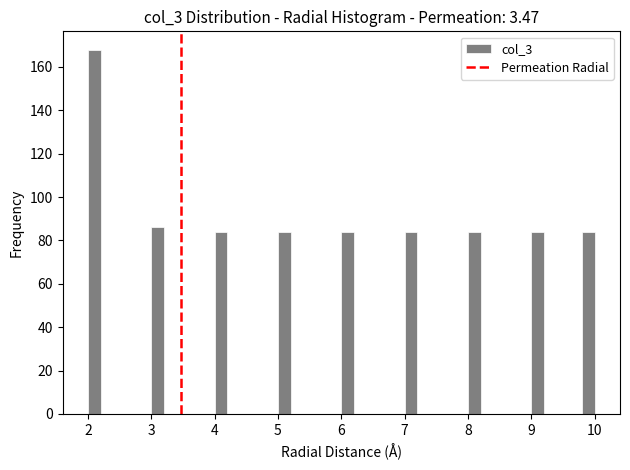

Read against the x-axis, roughly where is the centre of the tallest bar?

2.1